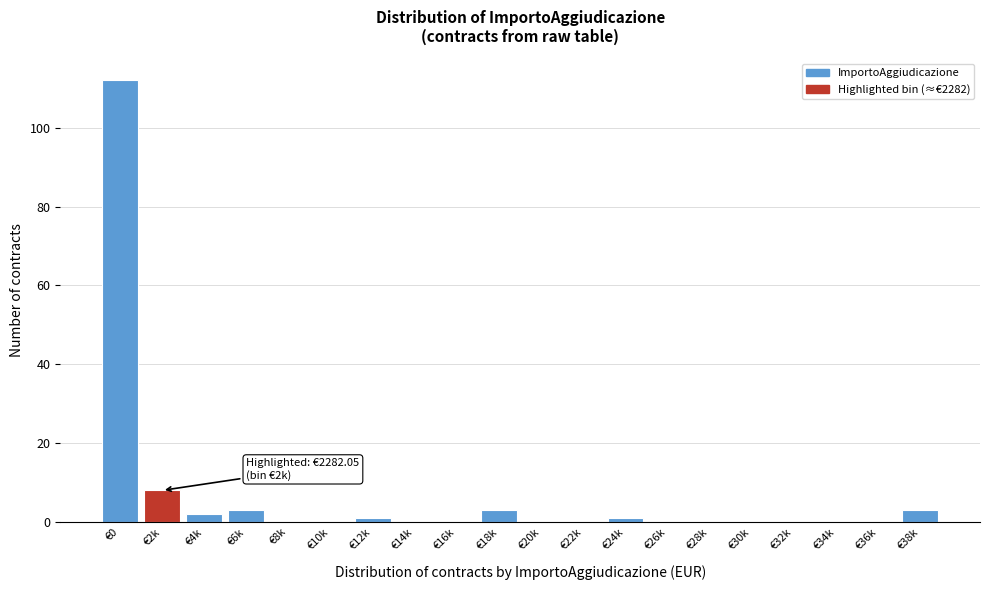

Reading left to right, transcribe all the data shown in this chart.

€0=112	€2k=8	€4k=2	€6k=3	€8k=0	€10k=0	€12k=1	€14k=0	€16k=0	€18k=3	€20k=0	€22k=0	€24k=1	€26k=0	€28k=0	€30k=0	€32k=0	€34k=0	€36k=0	€38k=3